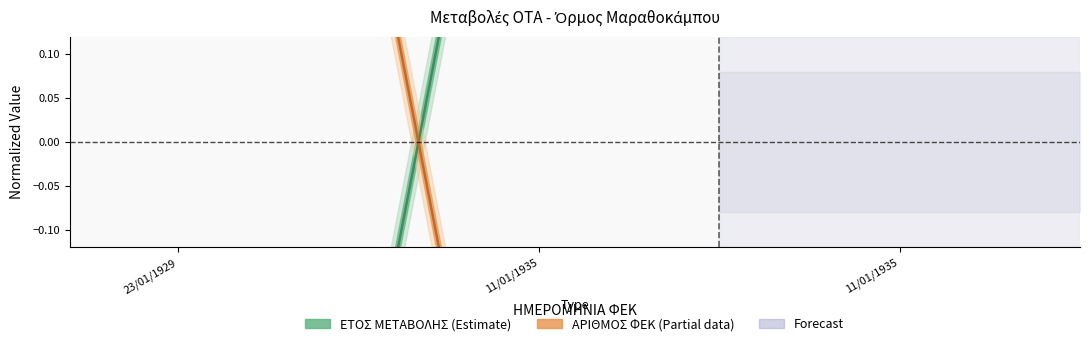

How many values in the ΕΤΟΣ ΜΕΤΑΒΟΛΗΣ series are below 0?

1